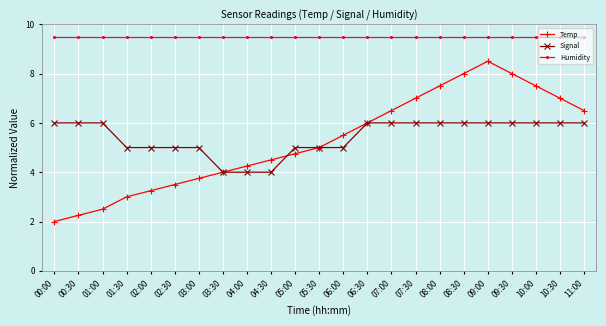

What is the maximum value shown in the chart?

9.5